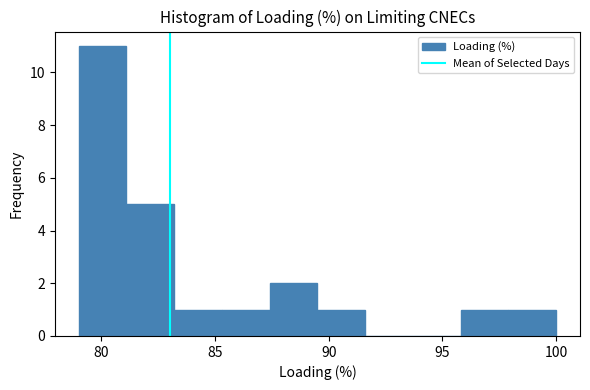

Reading left to right, transcribe this chart: for each bar, give the range it covers on the x-axis and its height. Neither the bar edges nor the heights are printed on the chart, so give them approximately, as read against the axes.

79.0 to 81.1: 11
81.1 to 83.2: 5
83.2 to 85.3: 1
85.3 to 87.4: 1
87.4 to 89.5: 2
89.5 to 91.6: 1
91.6 to 93.7: 0
93.7 to 95.8: 0
95.8 to 97.9: 1
97.9 to 100.0: 1